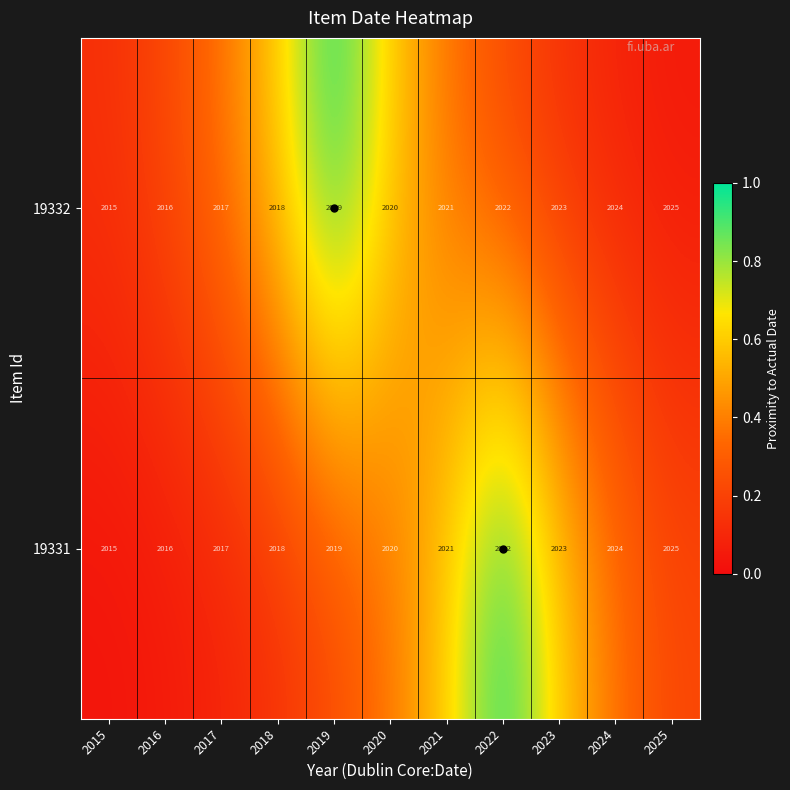

At which label is 19331 closest to 2020?

2020